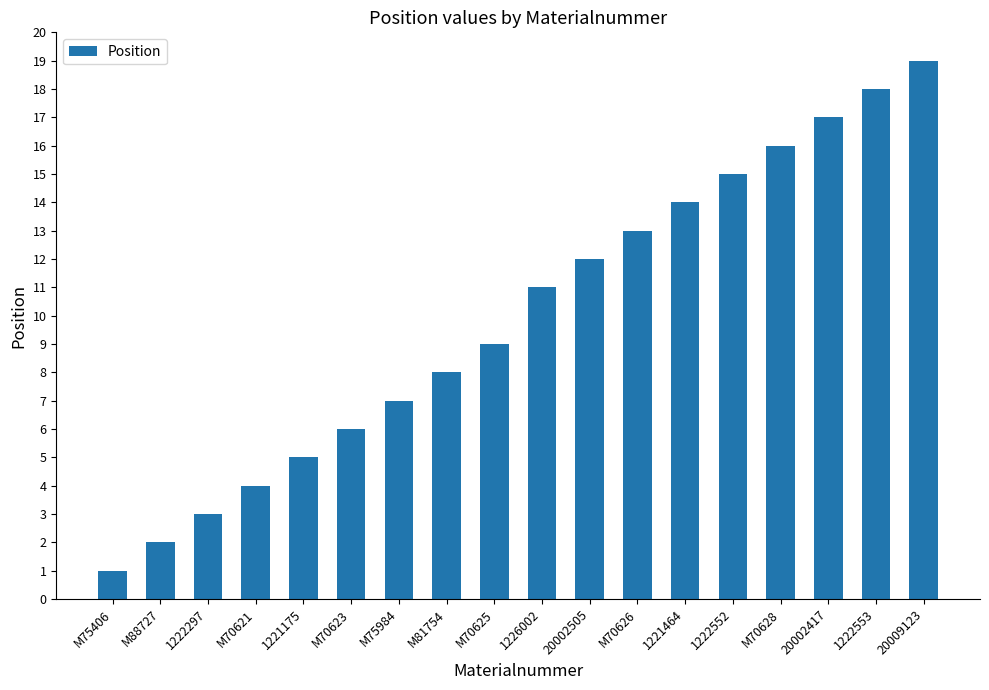

True or false: the data shows 7 at 20009123.

False